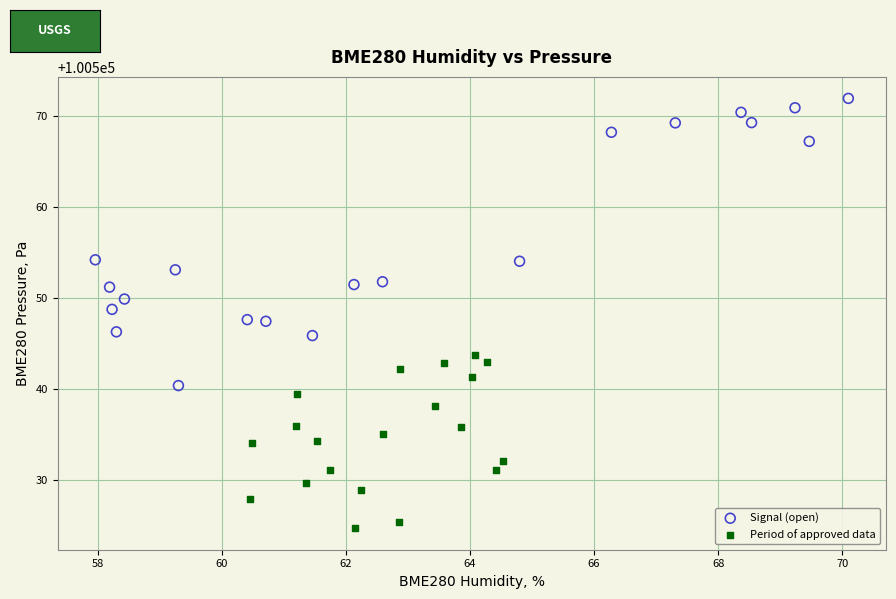

Which series reaches the minimum Y coordinate?

Period of approved data